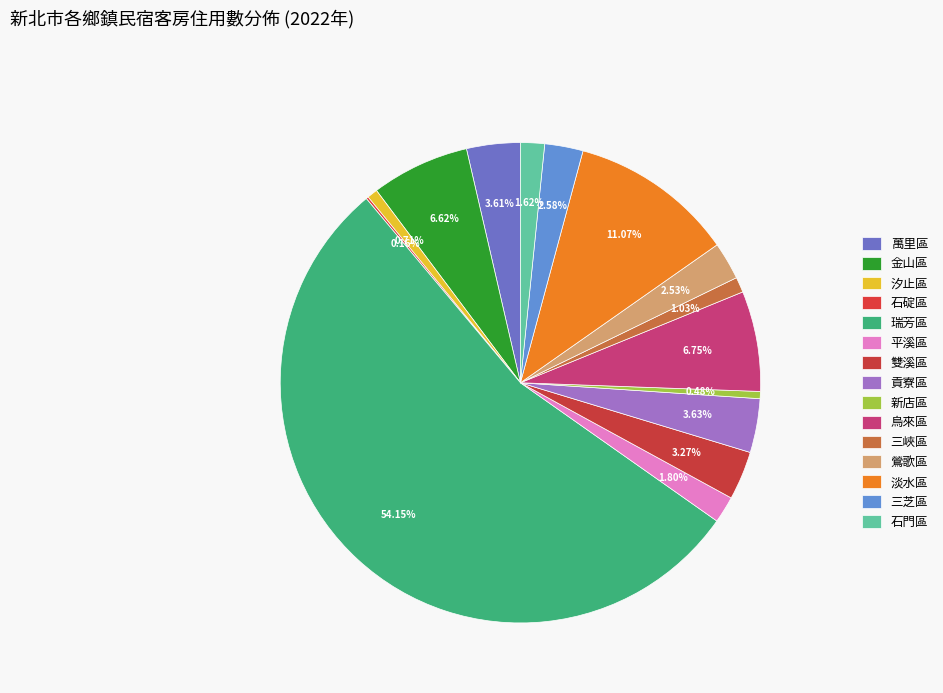

Does any single category account for the majority?

Yes